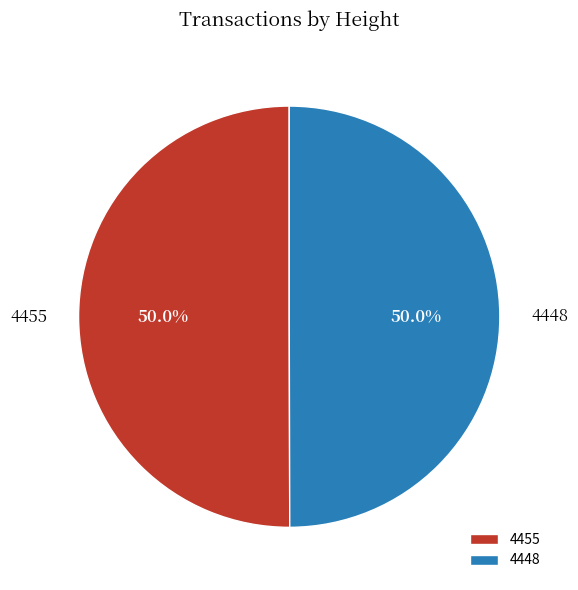

Do 4455 and 4448 together represent more than half of the pie?

Yes